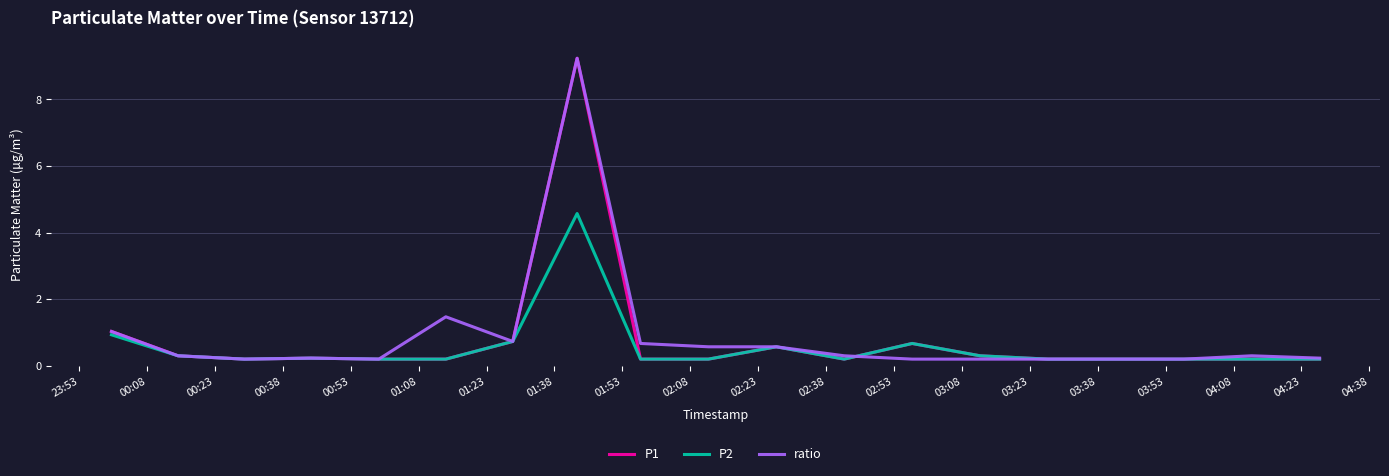

Is this an area chart (filled region under the line)?

No